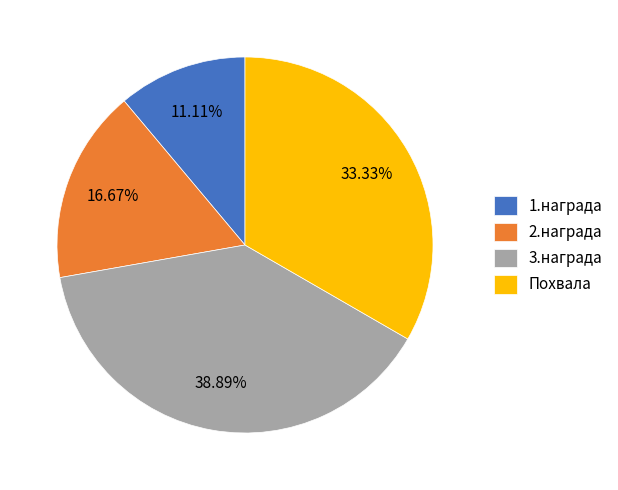

What is the total percentage of 1.награда and Похвала?

44.4%